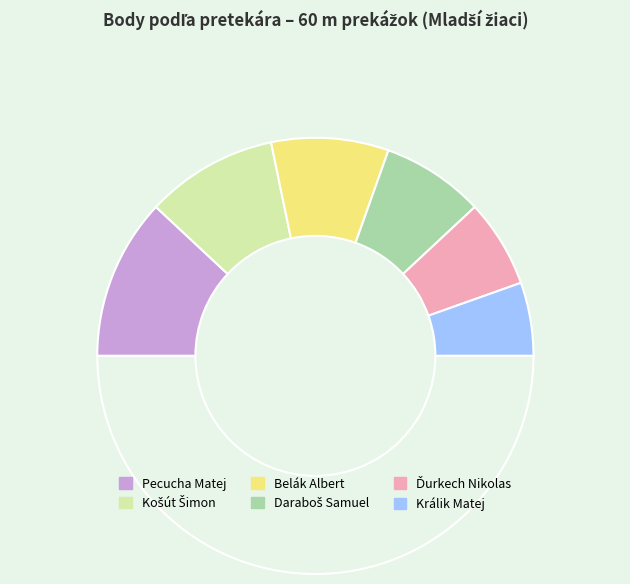

Which slice is the largest?

Pecucha Matej